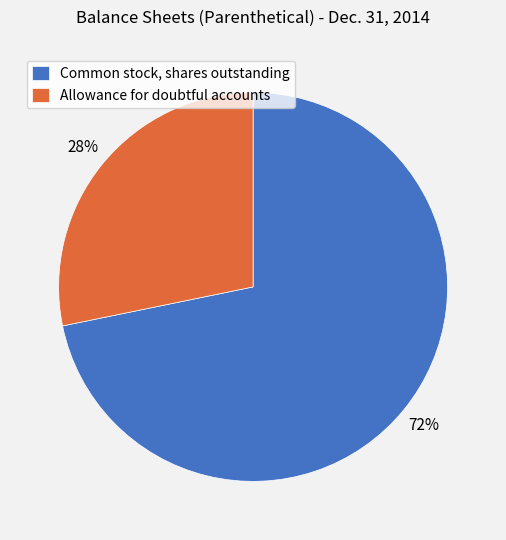

Which has a higher value, Common stock, shares outstanding or Allowance for doubtful accounts?

Common stock, shares outstanding